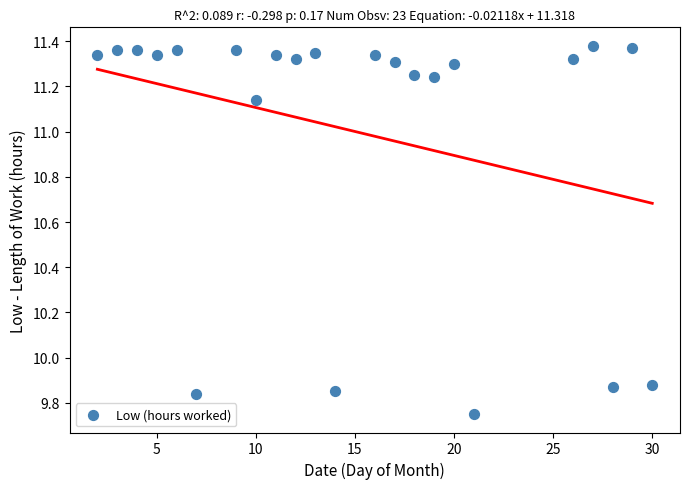

What is the range of Y values (max minus min)?

1.6